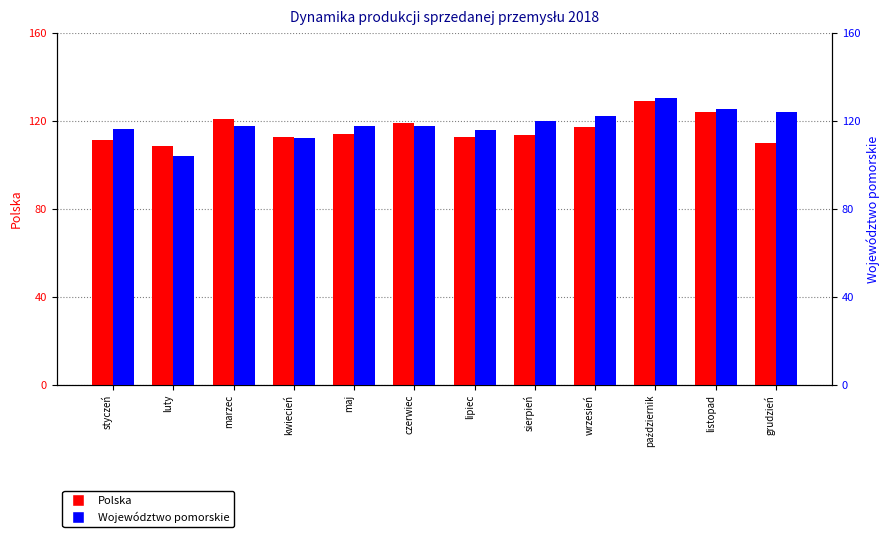

Reading left to right, what are all the values shown in this chart?

Polska: styczeń=111.1	luty=108.6	marzec=120.8	kwiecień=112.6	maj=114.2	czerwiec=118.9	lipiec=112.5	sierpień=113.4	wrzesień=117.2	październik=128.8	listopad=124.0	grudzień=109.8
Województwo pomorskie: styczeń=116.2	luty=104.0	marzec=117.7	kwiecień=112.2	maj=117.5	czerwiec=117.7	lipiec=115.8	sierpień=119.9	wrzesień=122.1	październik=130.4	listopad=125.4	grudzień=124.0